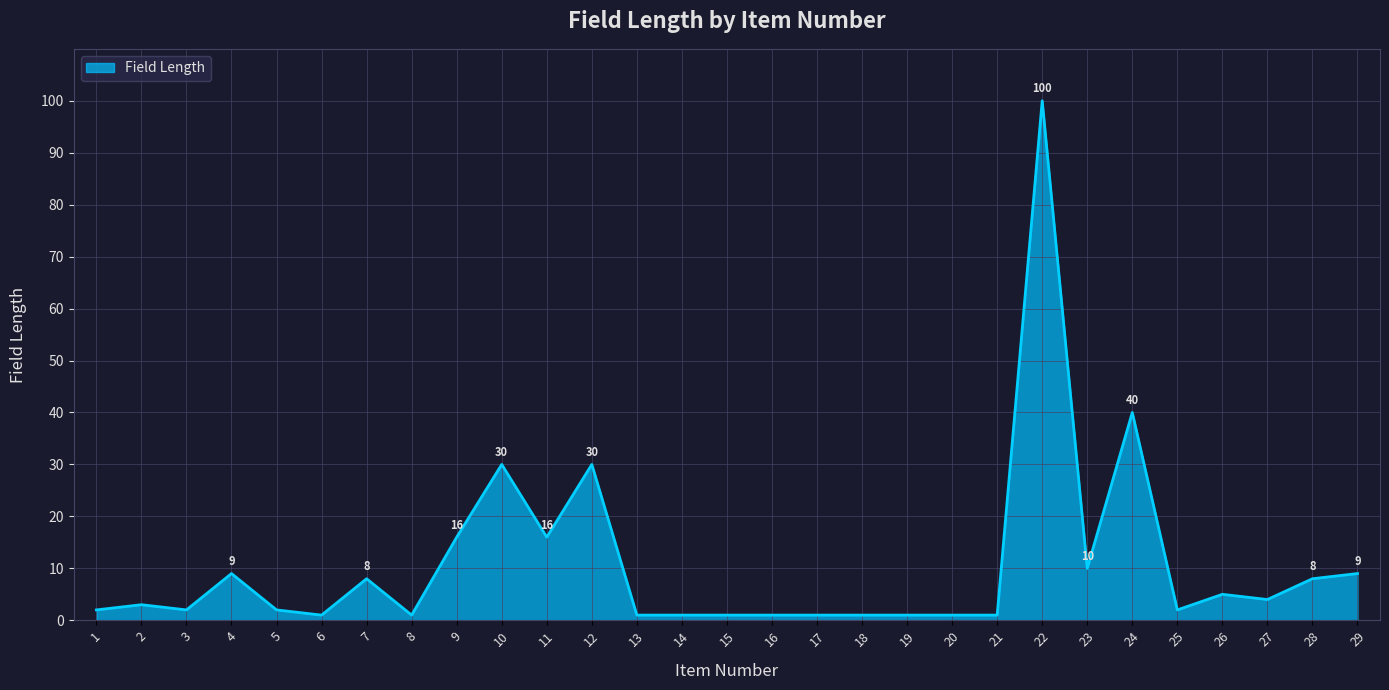

Count the number of categories in the chart.

29